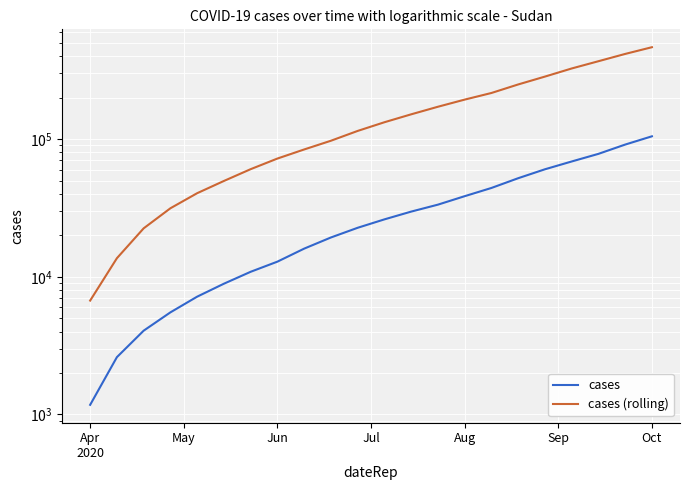

Which series has the widest spread of values?

cases (rolling)